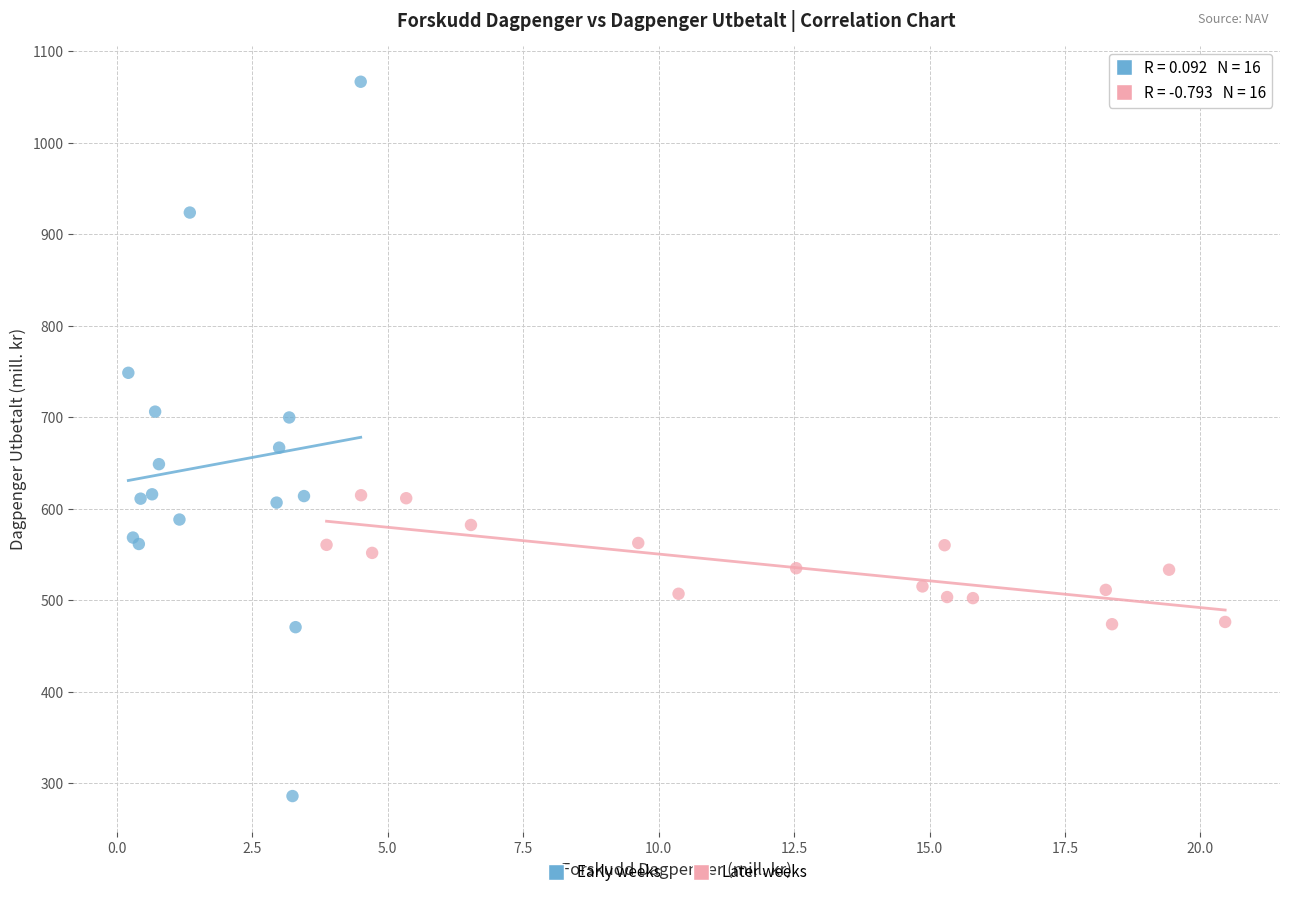

What are all the series names shown in the legend?

Early weeks, Later weeks